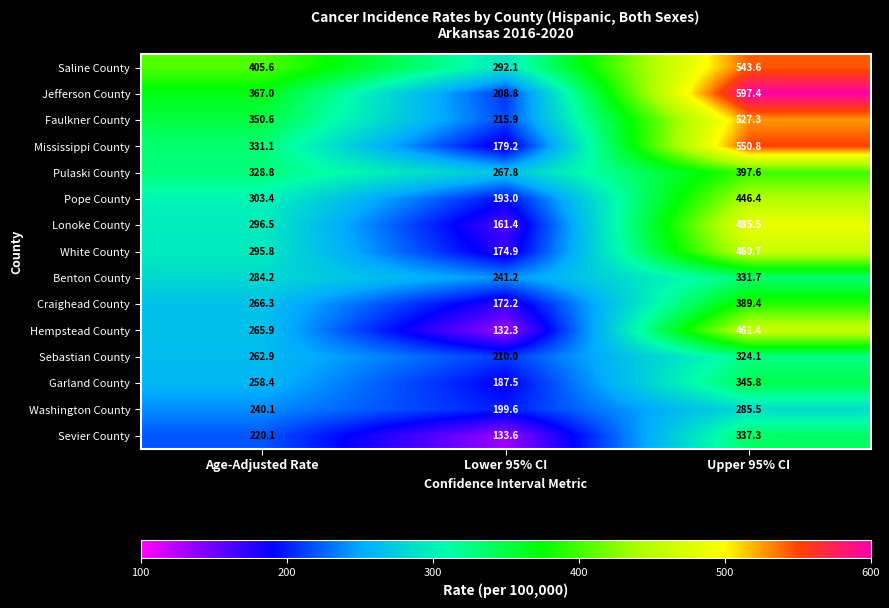

At how many categories does at least one series exceed 478?

1